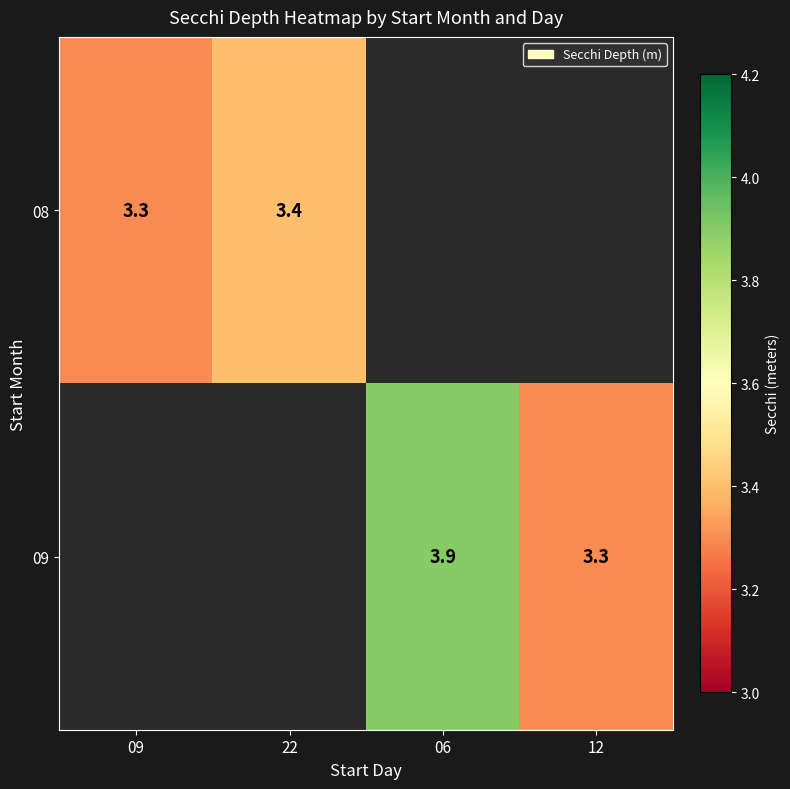

Count the number of data series in this chart.

2